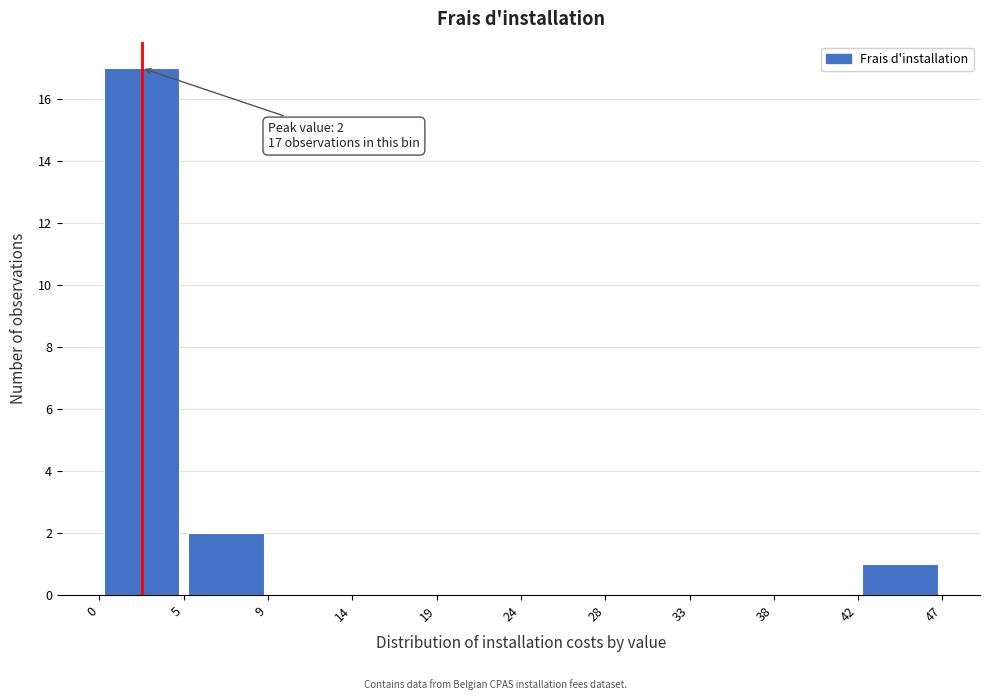

Which range on the x-axis has the tallest bar?

0 to 5